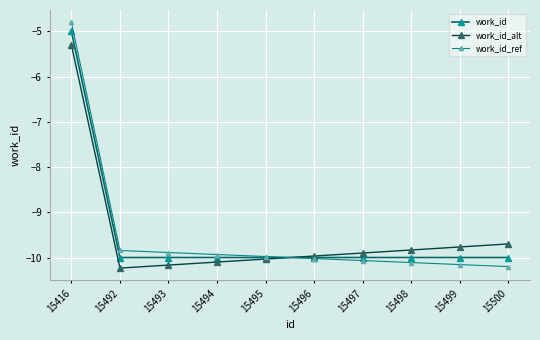

What is the average value of the work_id_ref series?

-9.5